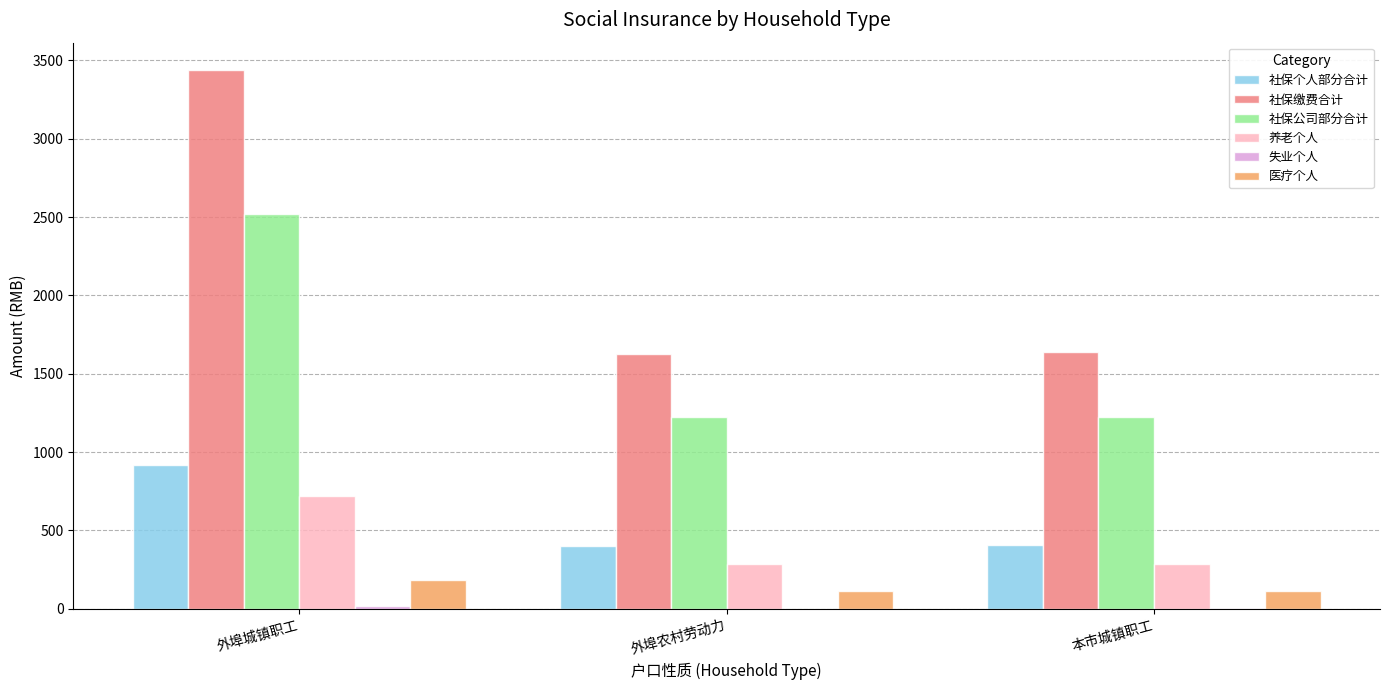

What is the sum of all 社保公司部分合计 values?

4972.0